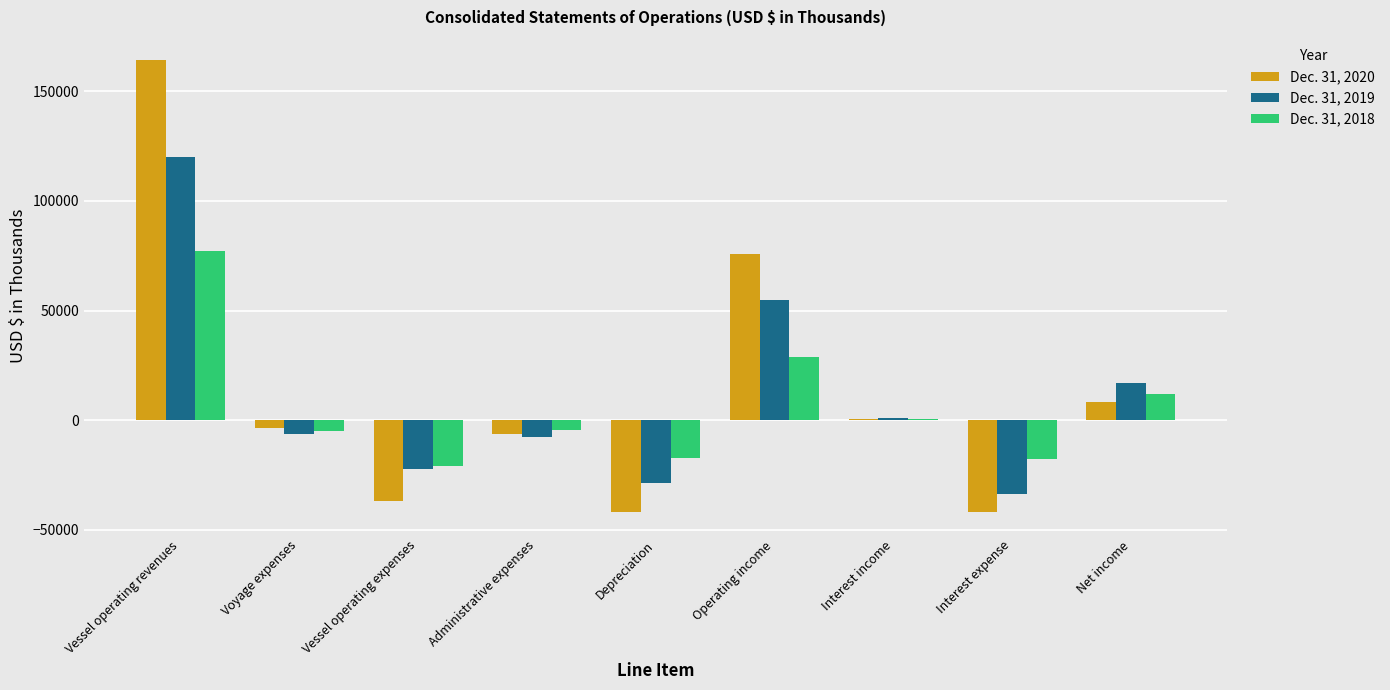

What is the sum of the Dec. 31, 2018 values at Interest expense and Depreciation?

-35193